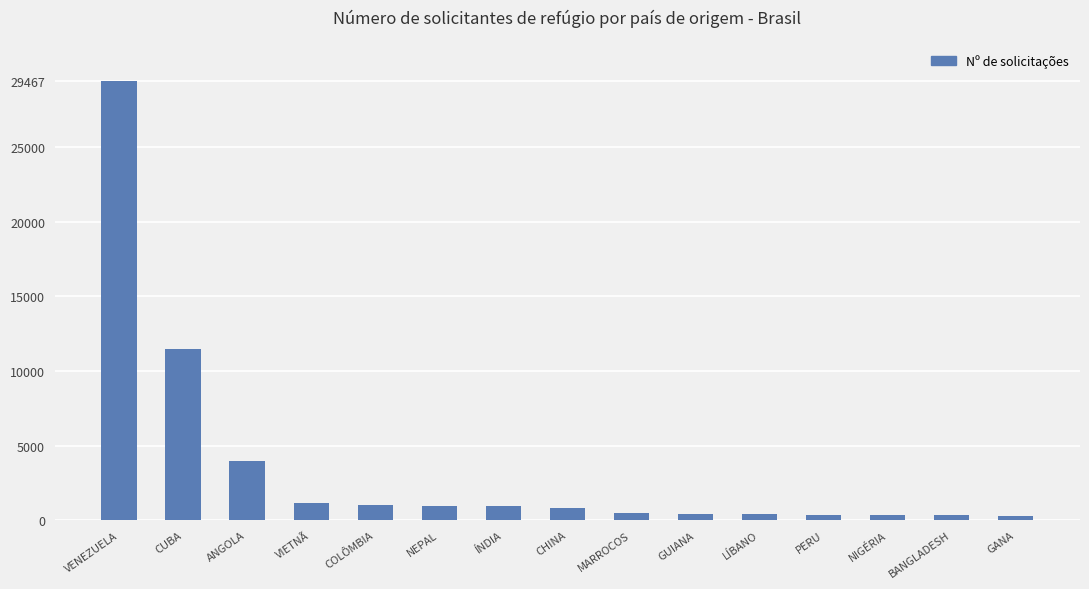

What position from the left is PERU?

12